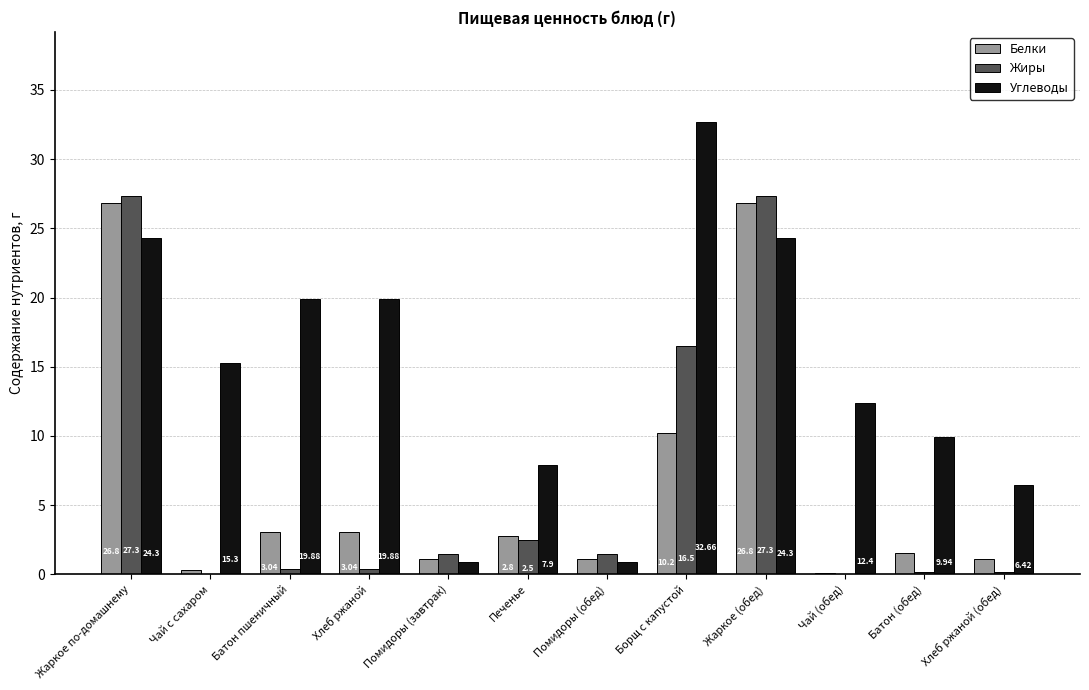

How many groups of bars are there?

12